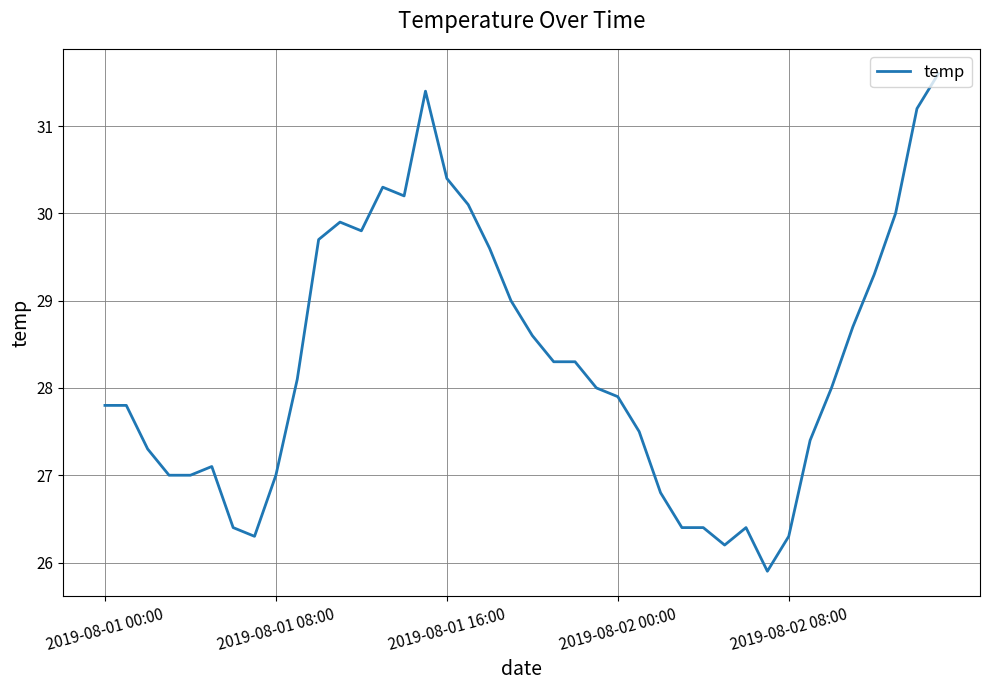

Count the number of data series in this chart.

1